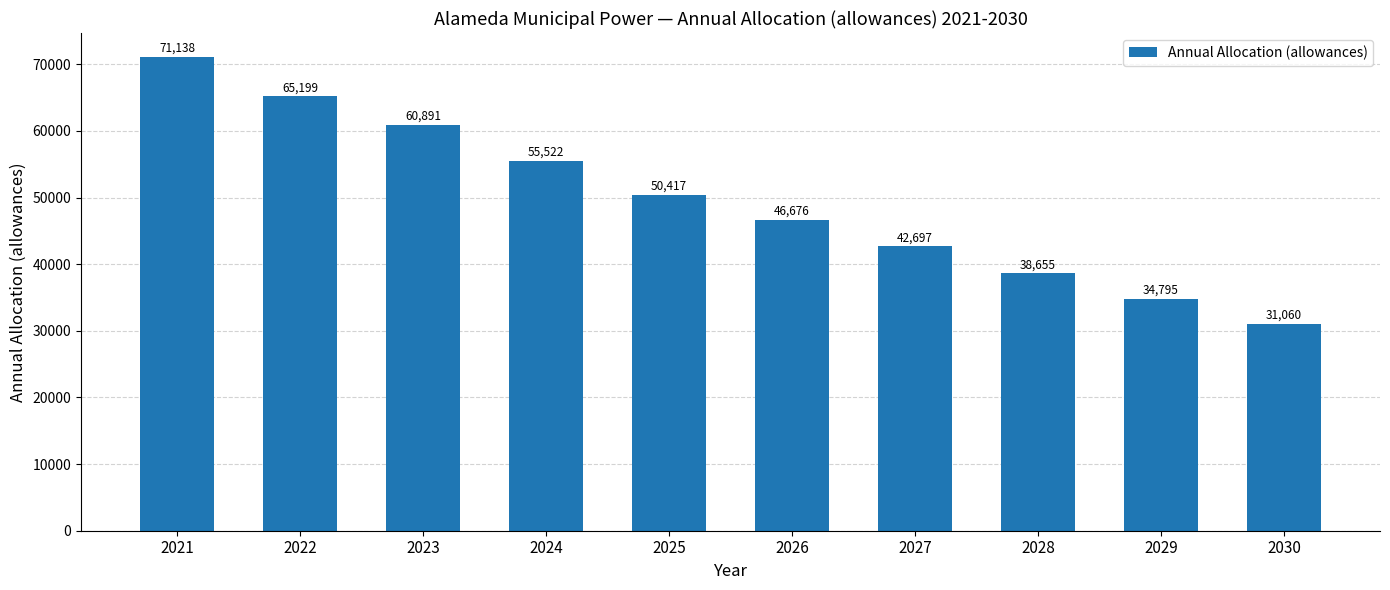

Are the bars grouped side by side (vs. stacked)?

No